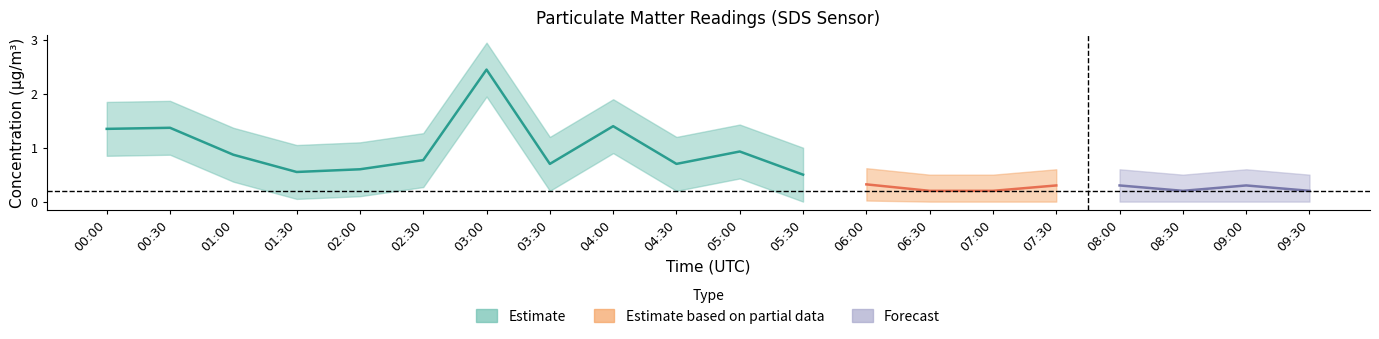

Is it true that SDS_P2_upper equals 0.8 at 03:00?

False